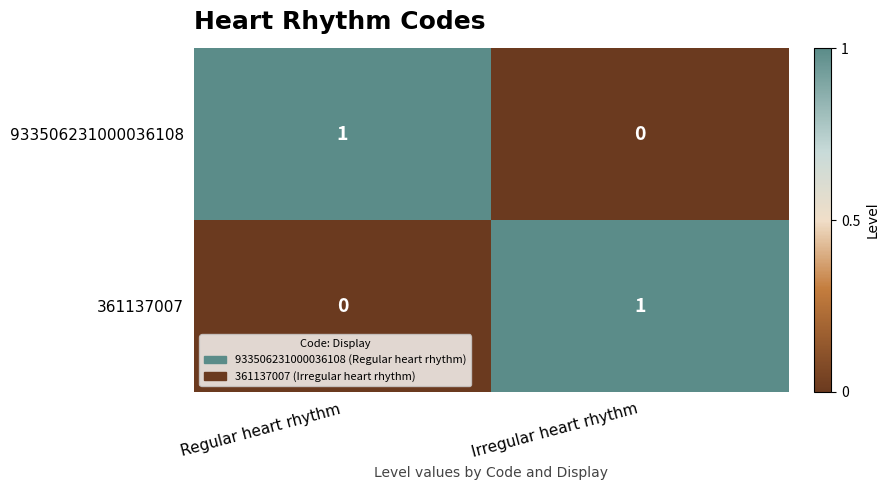

What is the total value across all series at Irregular heart rhythm?

1